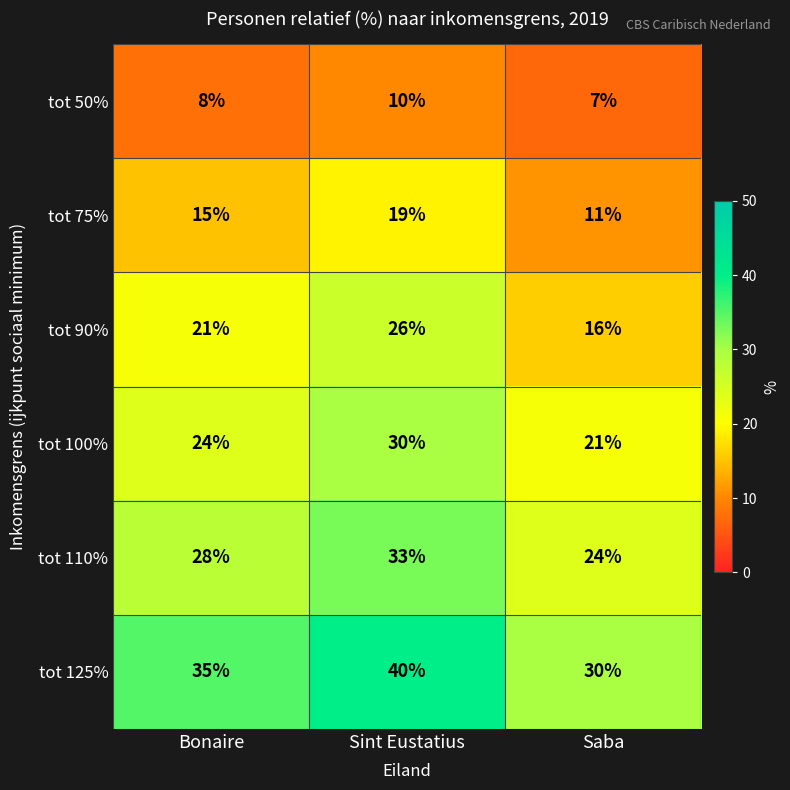

Rank the series by their maximum value, from lowest to highest.

tot 50%, tot 75%, tot 90%, tot 100%, tot 110%, tot 125%